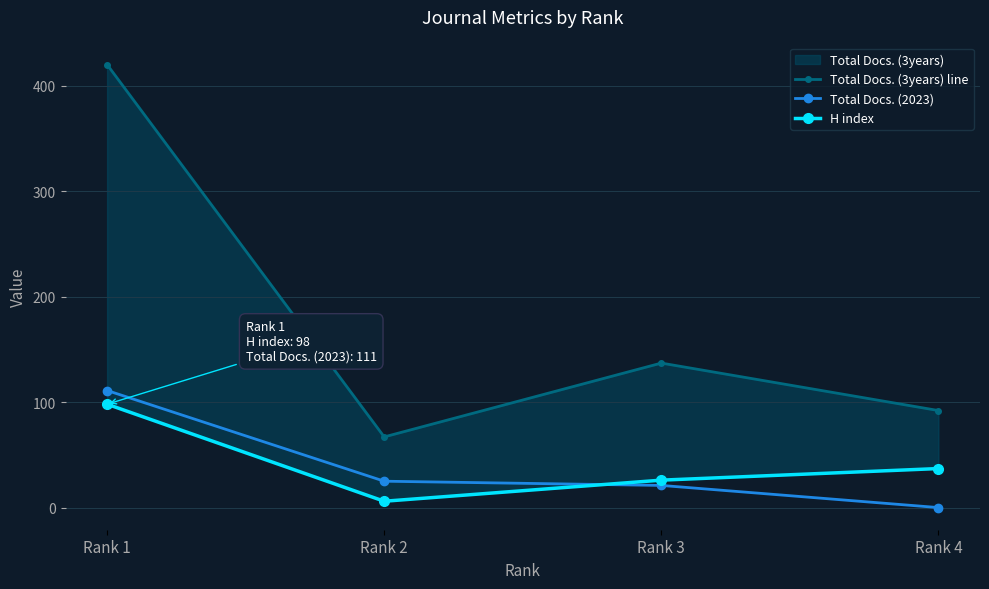

What is the difference between the maximum and minimum values in the Total Docs. (3years) line series?

353